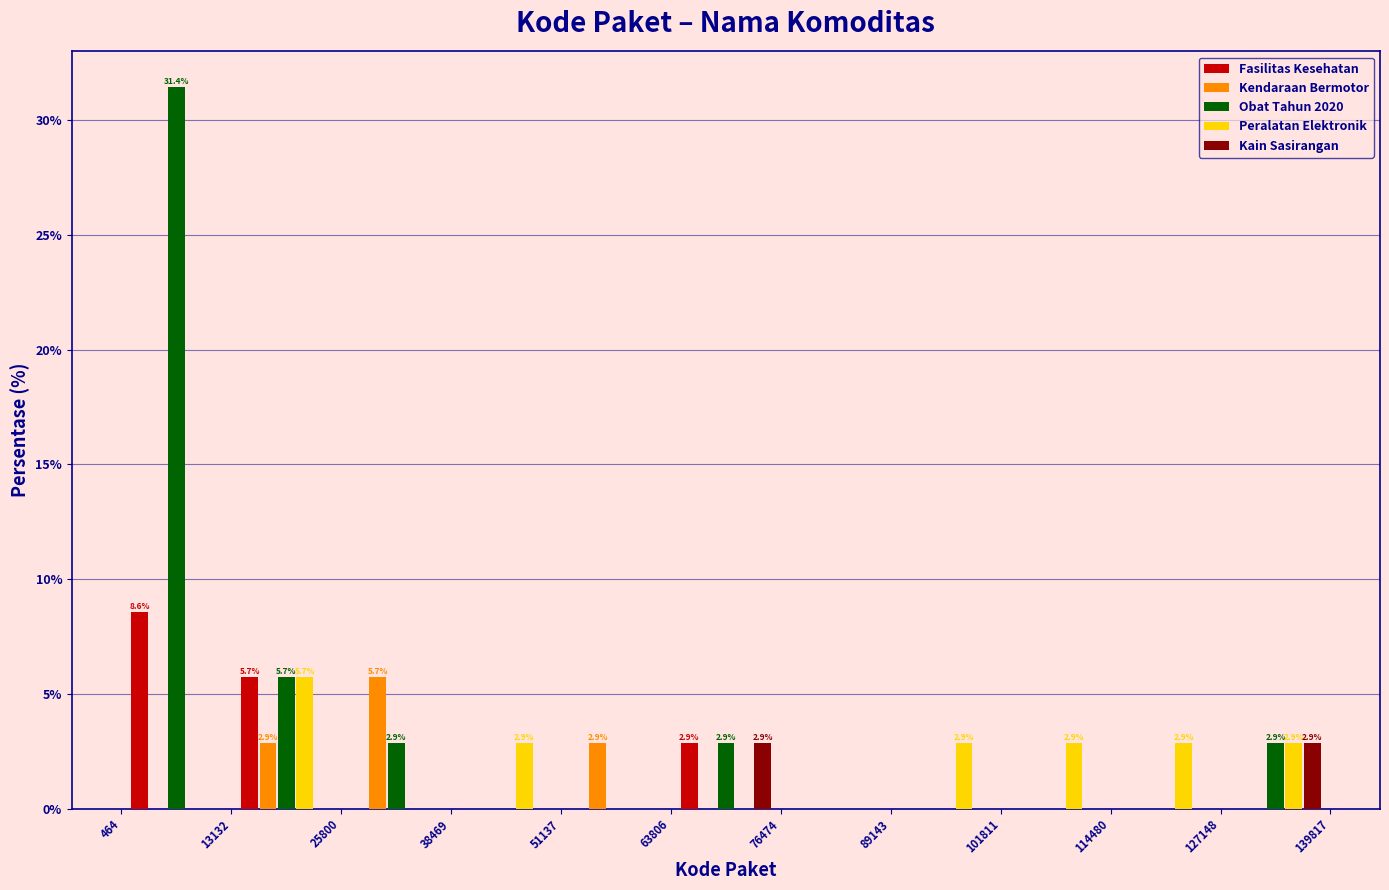

In the Kendaraan Bermotor series, which range on the x-axis has the tallest bar?

25800 to 38469